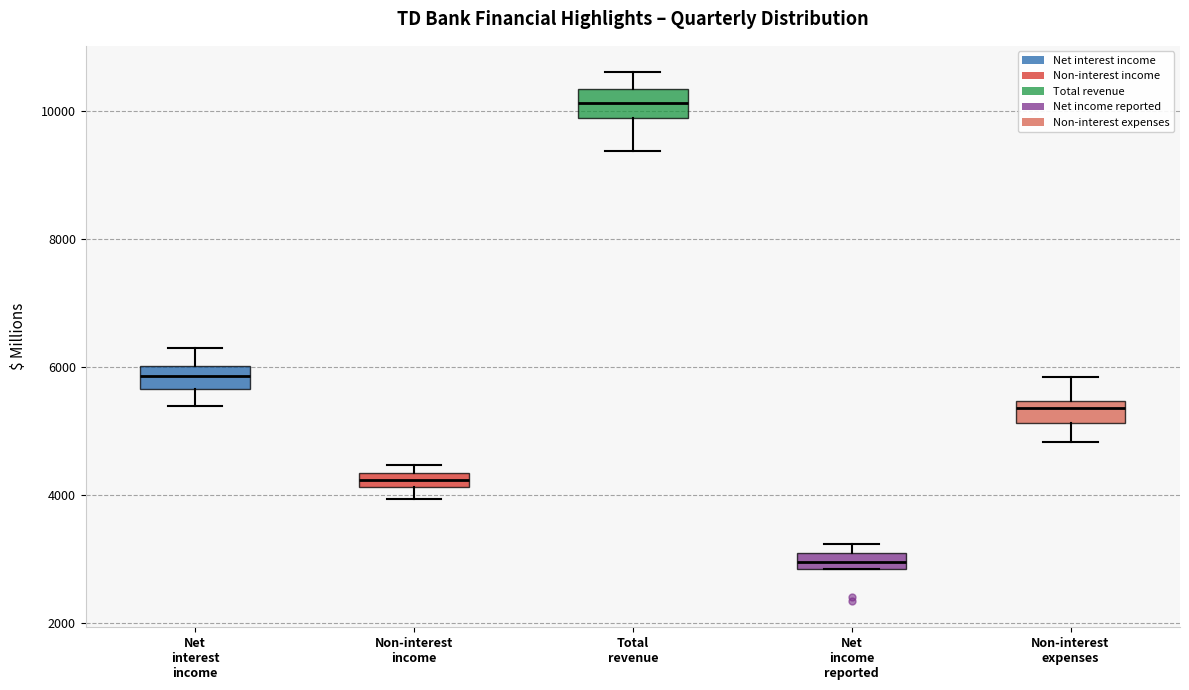

Which box has the highest median line?

Total revenue